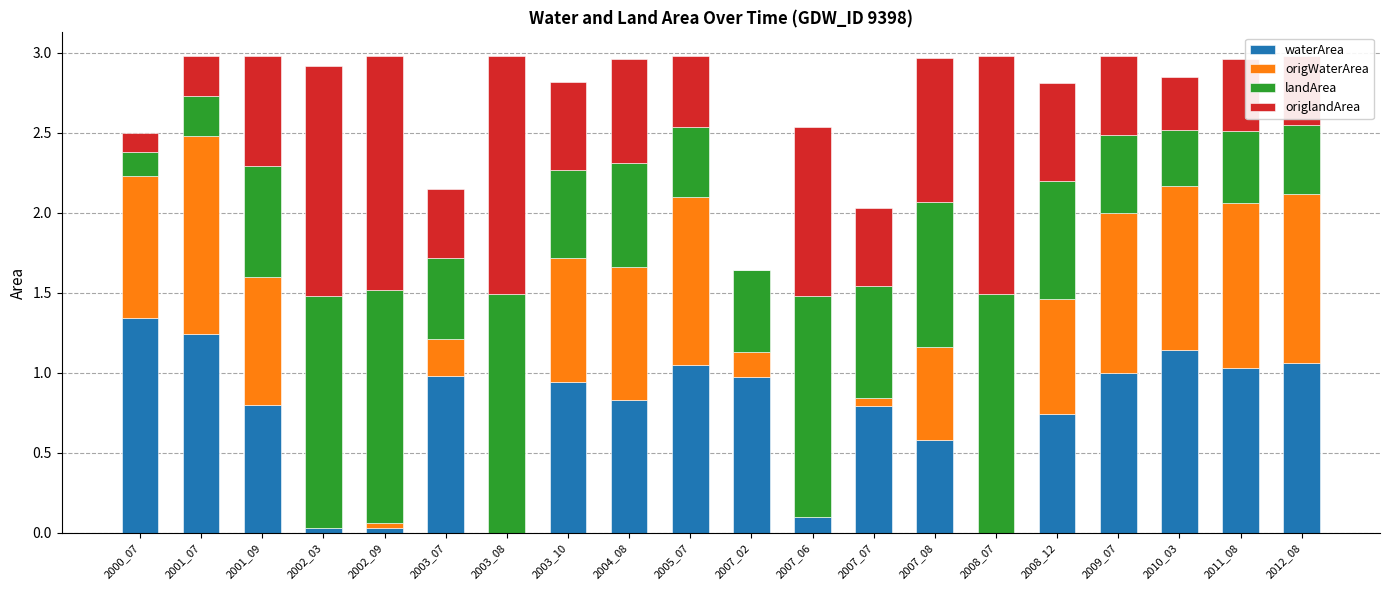

What is the sum of all waterArea values?

14.7